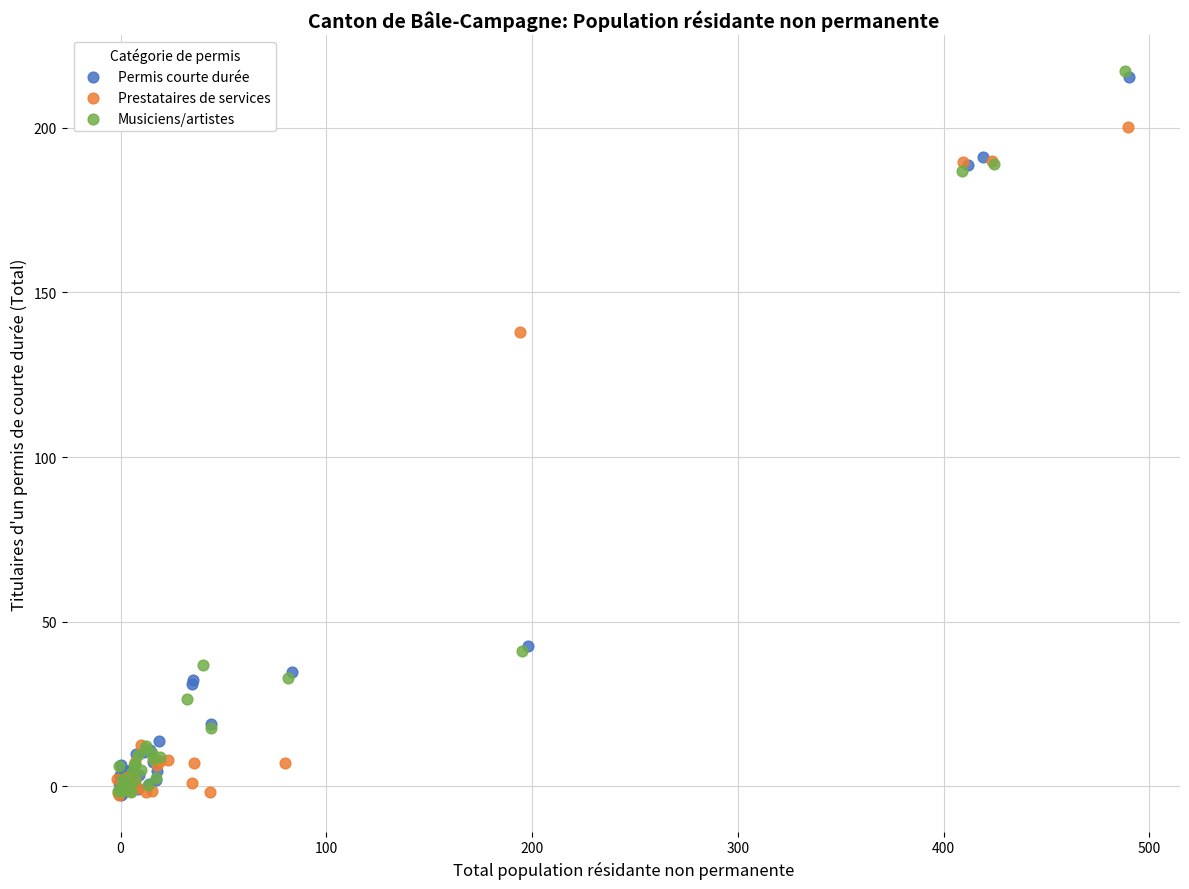

Which series has the largest Y range (max minus min)?

Musiciens/artistes